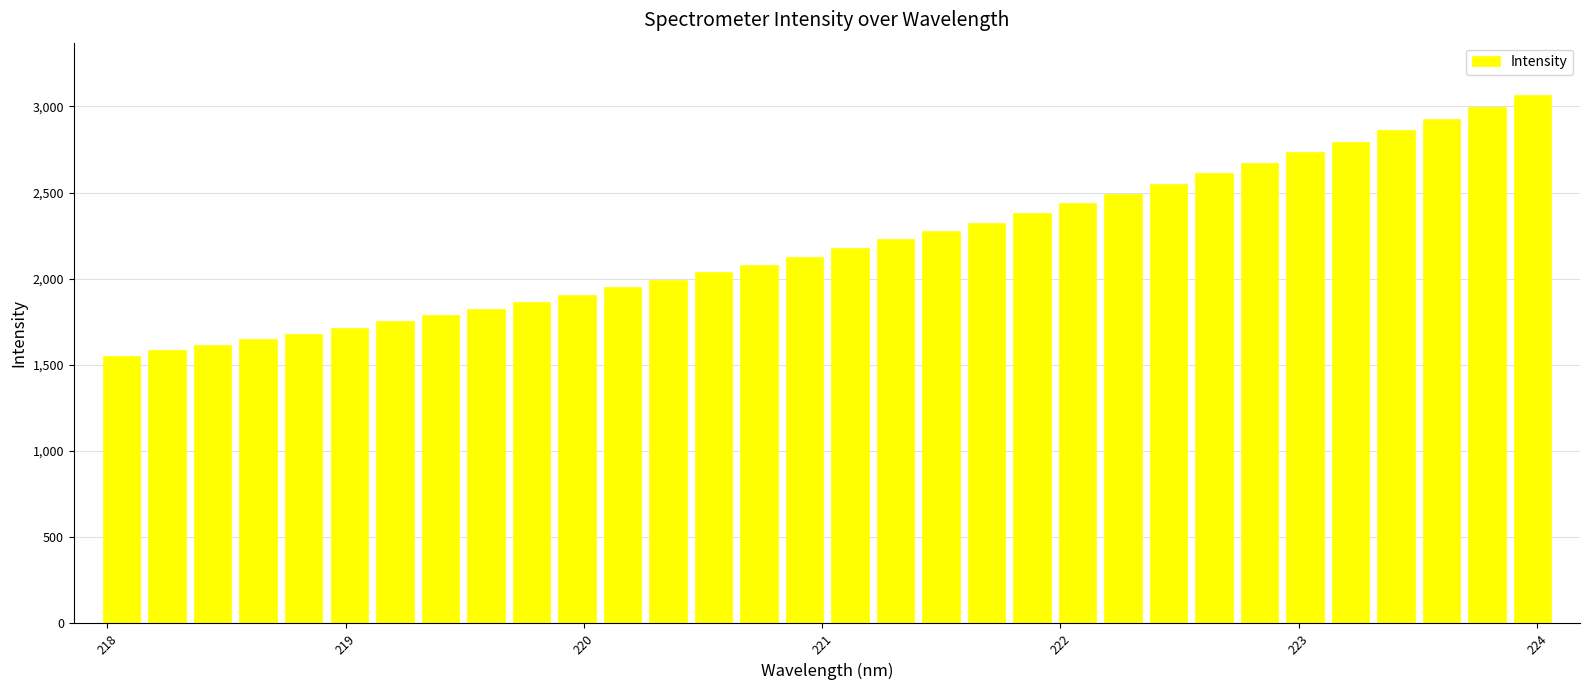

What is the value of the 32nd bar from the left?

3063.5